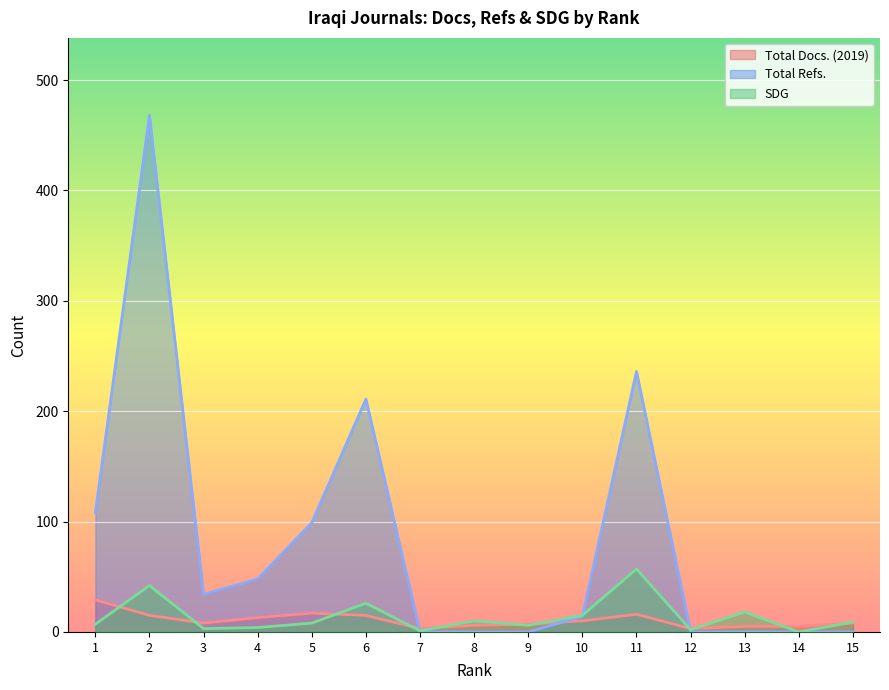

At which category does Total Refs. reach its first local peak?

2